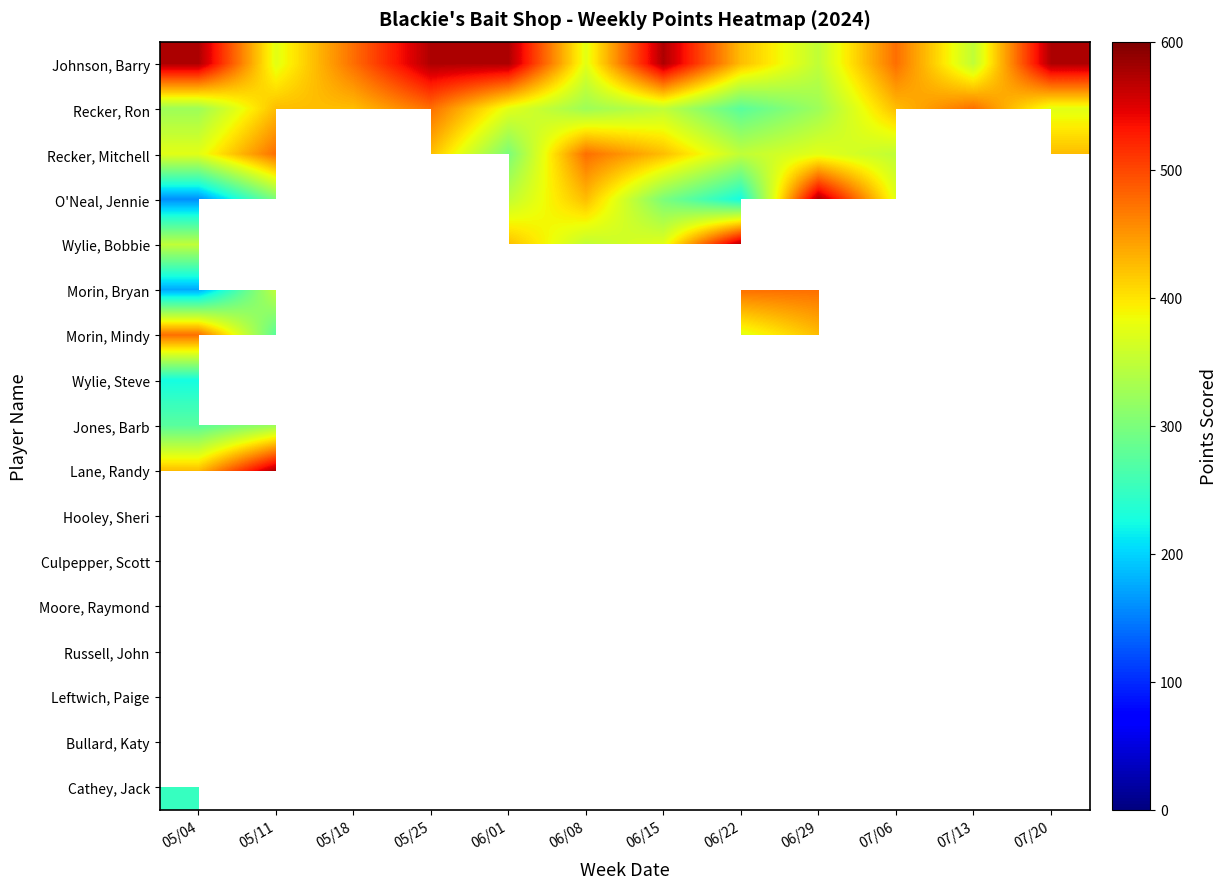

Reading left to right, extract all data points from this chart.

Johnson, Barry: 05/04=575	05/11=375	05/18=475	05/25=575	06/01=575	06/08=375	06/15=575	06/22=425	06/29=350	07/06=475	07/13=350	07/20=575
Recker, Ron: 05/04=325	05/11=425	05/18=425	05/25=475	06/01=375	06/08=325	06/15=350	06/22=275	06/29=325	07/06=425	07/13=475	07/20=375
Recker, Mitchell: 05/04=375	05/11=475	05/18=0	05/25=425	06/01=300	06/08=475	06/15=425	06/22=350	06/29=375	07/06=350	07/13=0	07/20=425
O'Neal, Jennie: 05/04=160	05/11=300	05/18=350	05/25=0	06/01=350	06/08=425	06/15=300	06/22=225	06/29=575	07/06=375	07/13=300	07/20=0
Wylie, Bobbie: 05/04=350	05/11=0	05/18=575	05/25=350	06/01=425	06/08=350	06/15=375	06/22=575	06/29=0	07/06=0	07/13=0	07/20=0
Morin, Bryan: 05/04=175	05/11=350	05/18=0	05/25=0	06/01=0	06/08=0	06/15=0	06/22=475	06/29=475	07/06=0	07/13=425	07/20=0
Morin, Mindy: 05/04=475	05/11=275	05/18=0	05/25=0	06/01=0	06/08=0	06/15=0	06/22=375	06/29=425	07/06=0	07/13=325	07/20=0
Wylie, Steve: 05/04=225	05/11=0	05/18=325	05/25=375	06/01=475	06/08=0	06/15=325	06/22=0	06/29=0	07/06=0	07/13=0	07/20=0
Jones, Barb: 05/04=275	05/11=325	05/18=0	05/25=0	06/01=0	06/08=575	06/15=0	06/22=325	06/29=0	07/06=0	07/13=0	07/20=0
Lane, Randy: 05/04=425	05/11=575	05/18=375	05/25=0	06/01=0	06/08=0	06/15=0	06/22=0	06/29=0	07/06=0	07/13=0	07/20=0
Hooley, Sheri: 05/04=0	05/11=0	05/18=0	05/25=0	06/01=300	06/08=300	06/15=475	06/22=250	06/29=0	07/06=0	07/13=0	07/20=0
Culpepper, Scott: 05/04=0	05/11=0	05/18=0	05/25=0	06/01=0	06/08=0	06/15=0	06/22=0	06/29=0	07/06=0	07/13=575	07/20=475
Moore, Raymond: 05/04=300	05/11=0	05/18=0	05/25=0	06/01=0	06/08=275	06/15=0	06/22=200	06/29=0	07/06=0	07/13=275	07/20=0
Russell, John: 05/04=0	05/11=0	05/18=0	05/25=0	06/01=0	06/08=0	06/15=275	06/22=300	06/29=300	07/06=0	07/13=0	07/20=0
Leftwich, Paige: 05/04=200	05/11=0	05/18=300	05/25=0	06/01=0	06/08=0	06/15=0	06/22=0	06/29=0	07/06=0	07/13=0	07/20=350
Bullard, Katy: 05/04=0	05/11=0	05/18=0	05/25=0	06/01=0	06/08=0	06/15=0	06/22=0	06/29=0	07/06=575	07/13=0	07/20=0
Cathey, Jack: 05/04=250	05/11=0	05/18=0	05/25=0	06/01=0	06/08=0	06/15=0	06/22=0	06/29=0	07/06=0	07/13=0	07/20=0